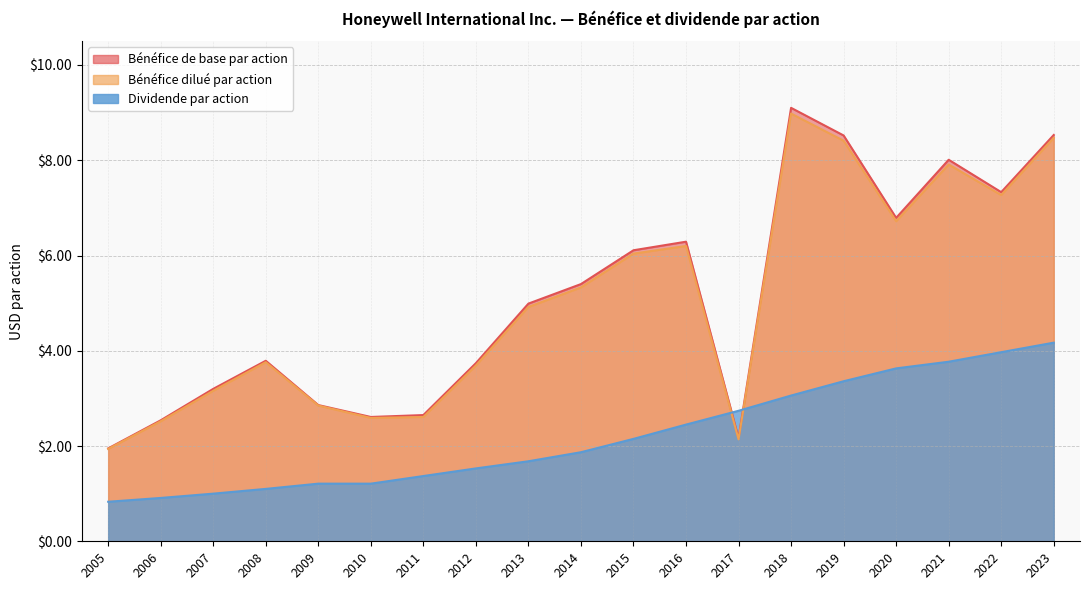

Is it true that Bénéfice de base par action equals 3.8 at 2008?

True